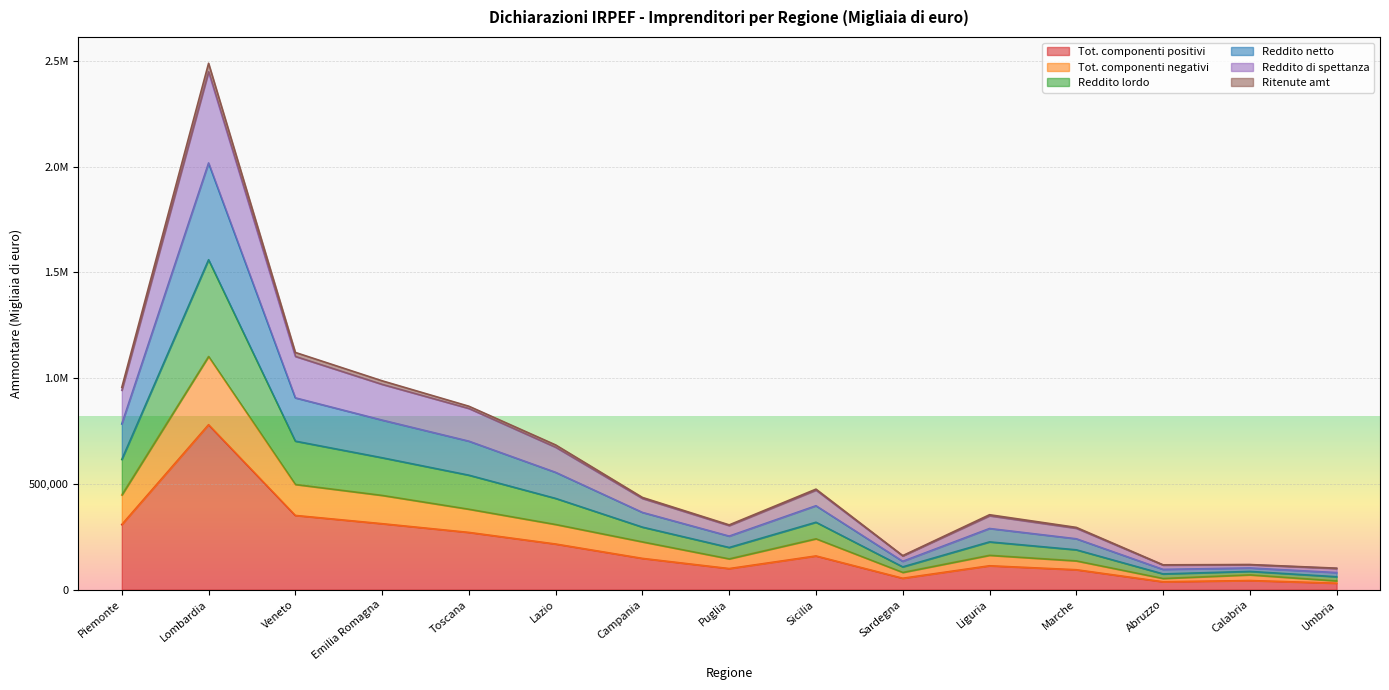

At which category does Tot. componenti negativi reach its first local peak?

Lombardia